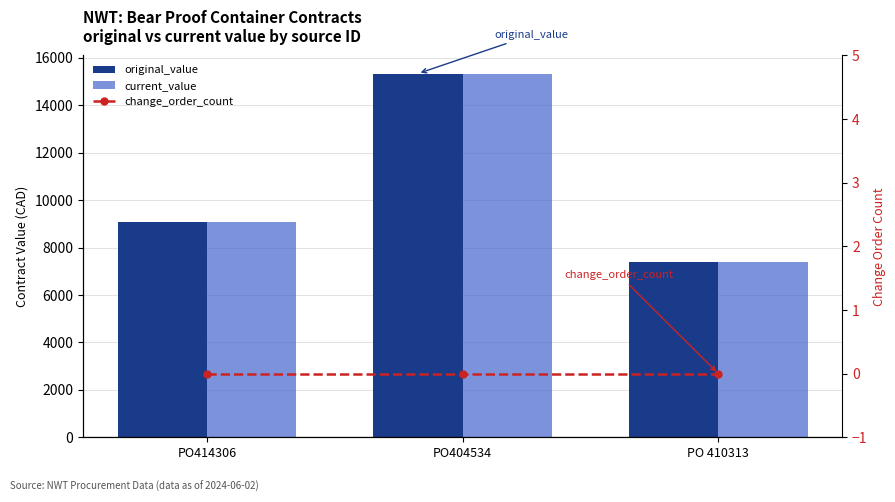

What are all the series names shown in the legend?

original_value, current_value, change_order_count